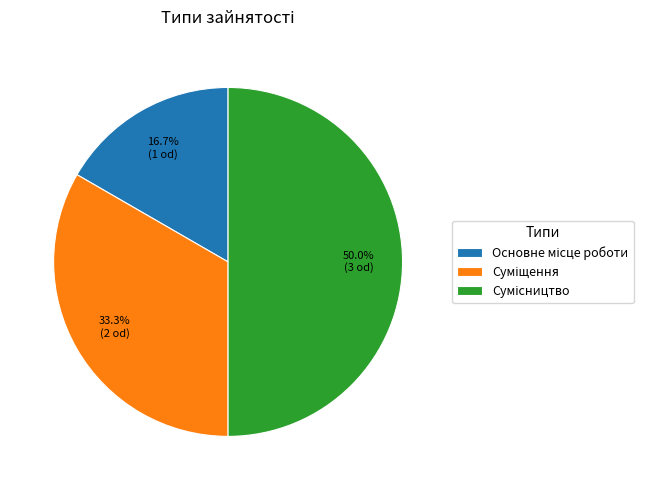

What is the ratio of the value at Основне місце роботи to the value at Суміщення?

0.5